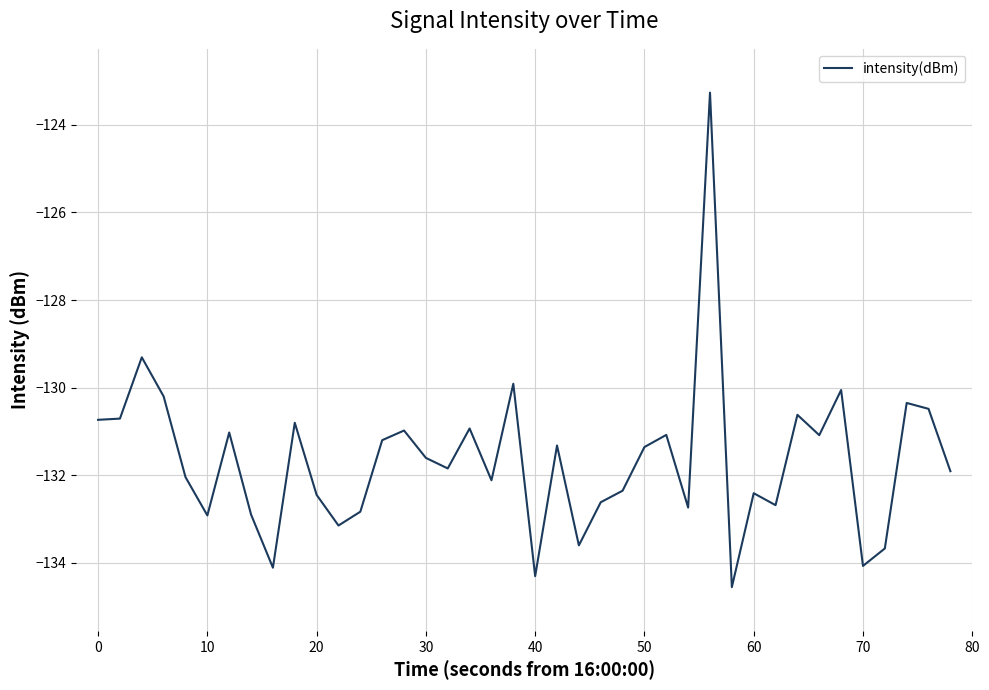

What is the maximum value shown in the chart?

-123.3